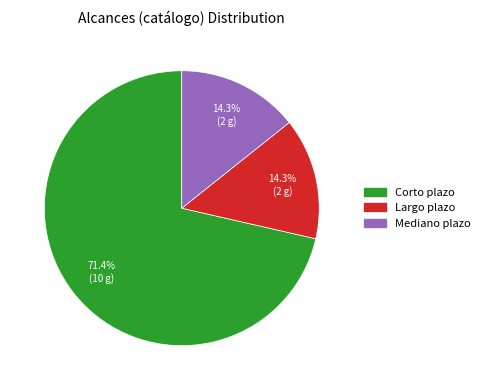

How many slices are in this pie chart?

3